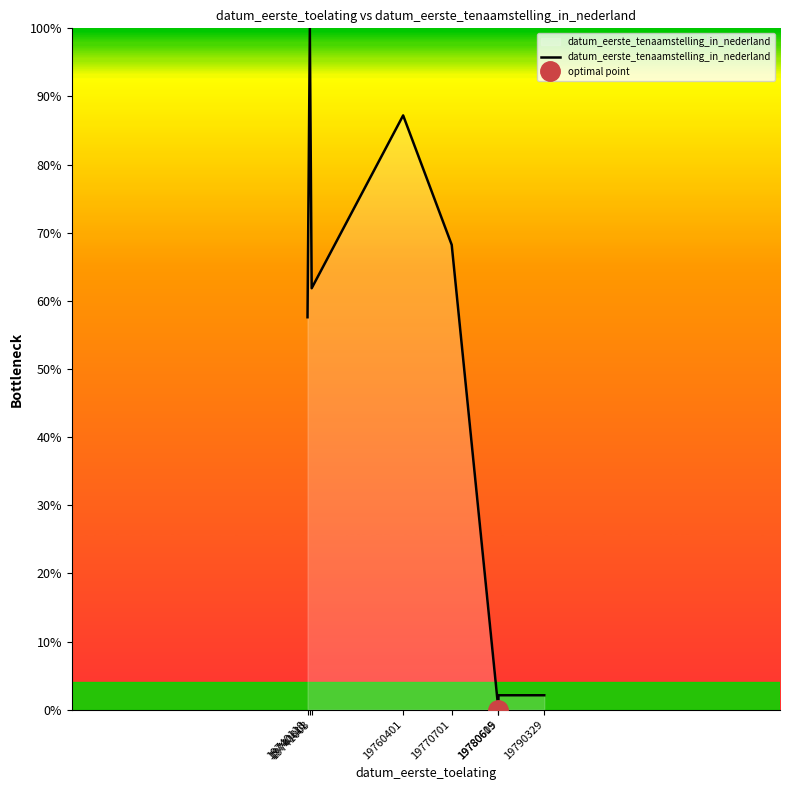

True or false: the data shows 57.6 at 19740118.

True